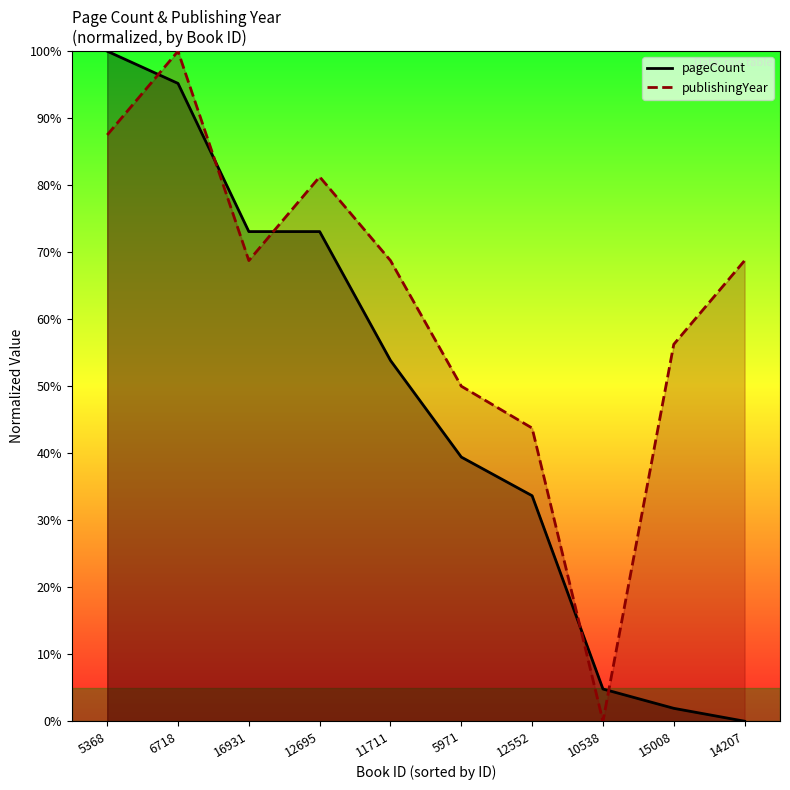

What is the label of the 5th point from the right?

5971